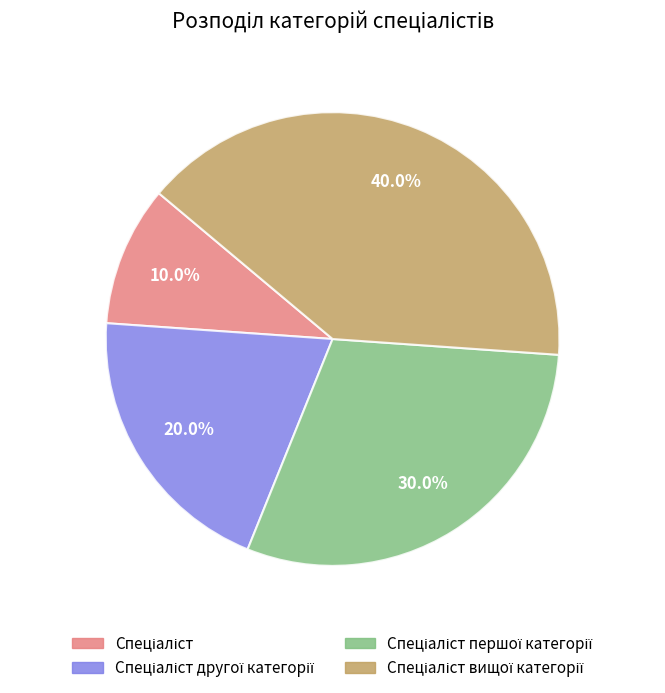

Is there any slice that represents more than half of the pie?

No